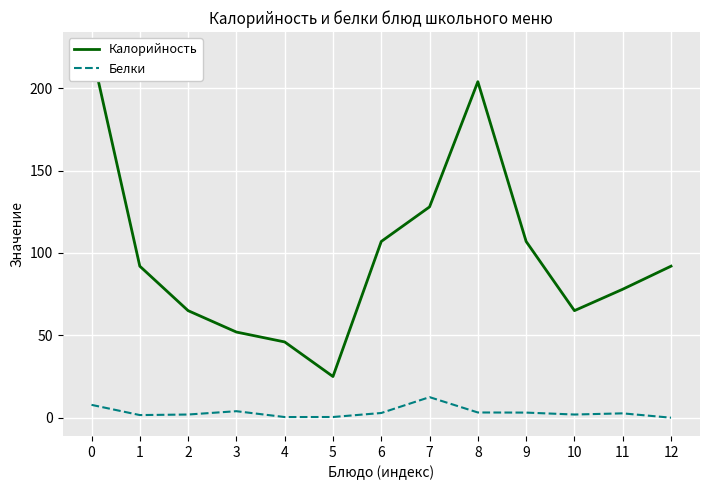

True or false: Белки and Калорийность cross at least once.

False